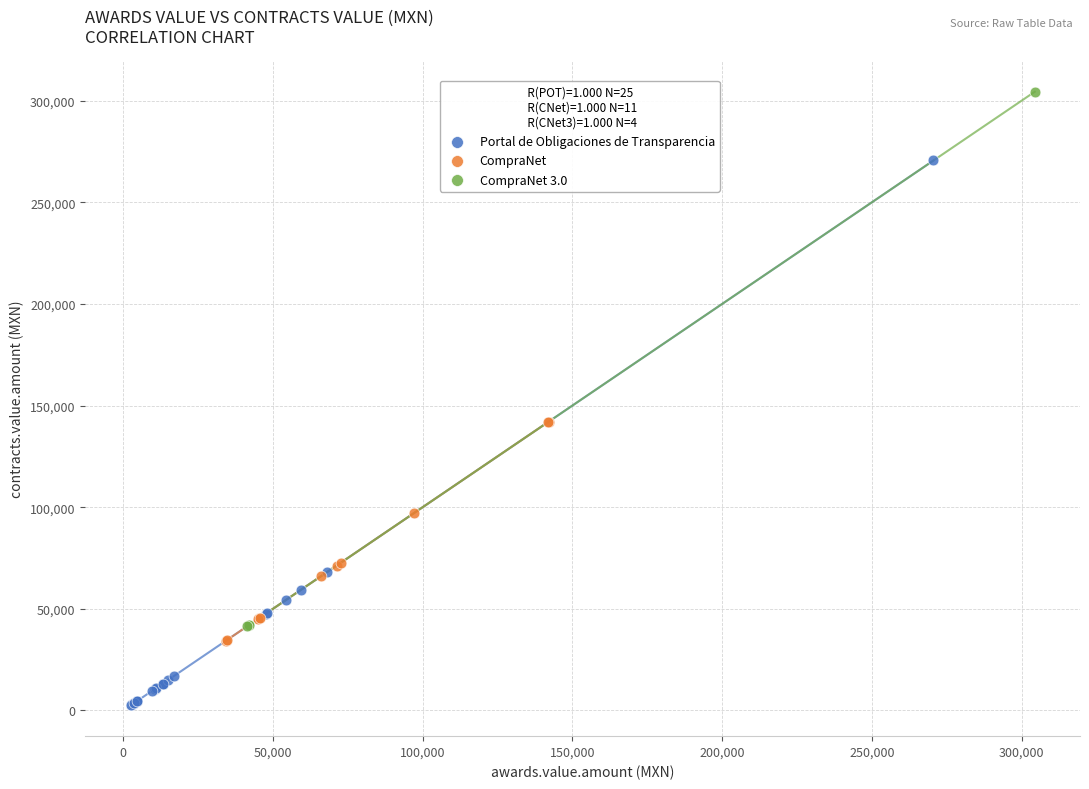

Which series reaches the maximum Y coordinate?

CompraNet 3.0